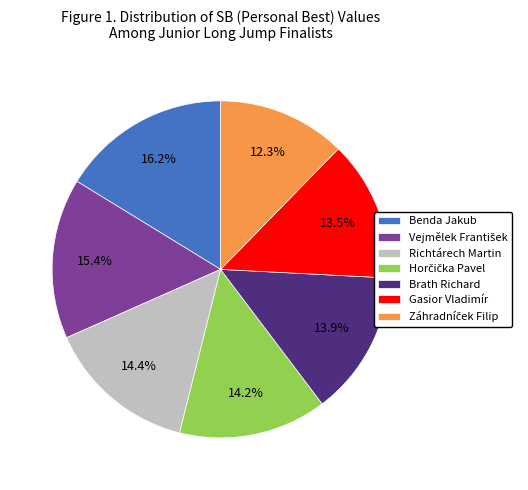

To the nearest percent, what portion does Richtárech Martin represent?

14%